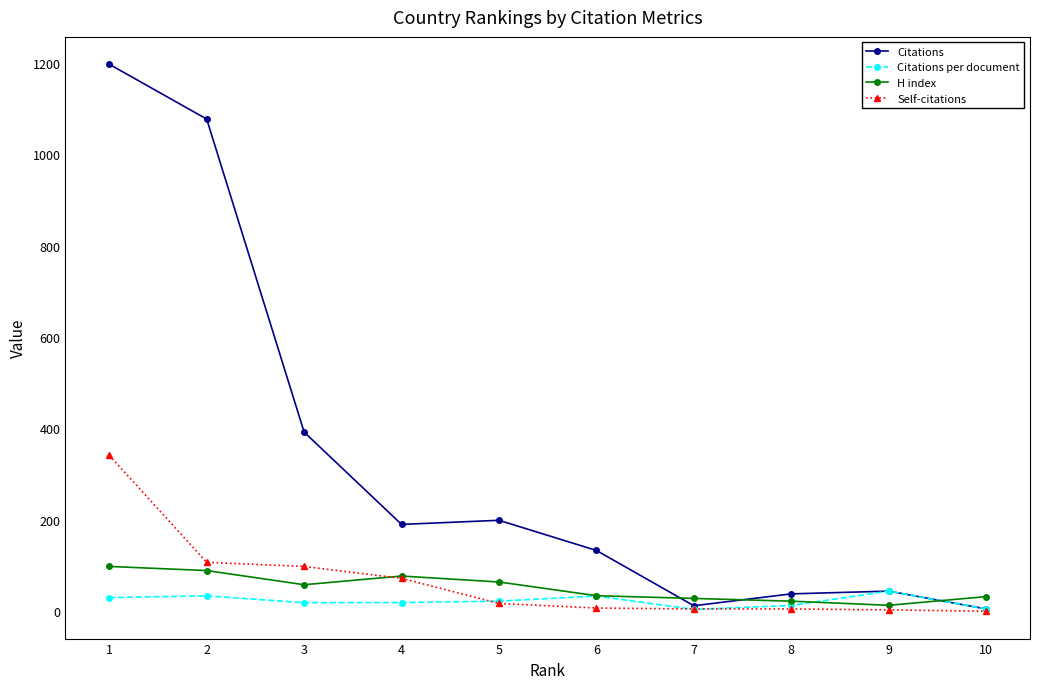

Which series ends up on top after the final intersection of Citations and H index?

H index